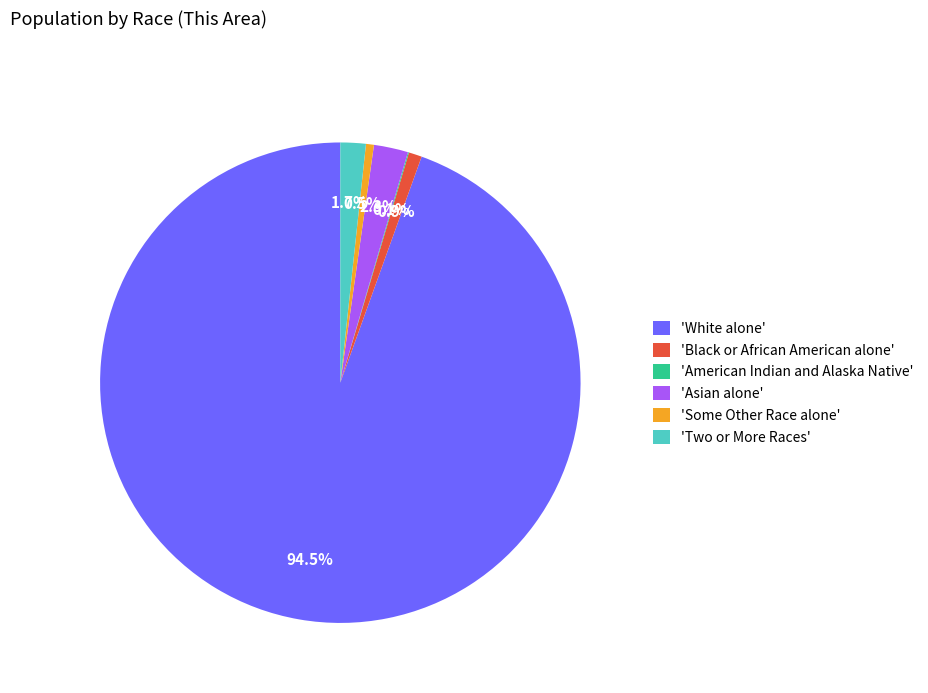

To the nearest percent, what is the average slice percentage?

17%